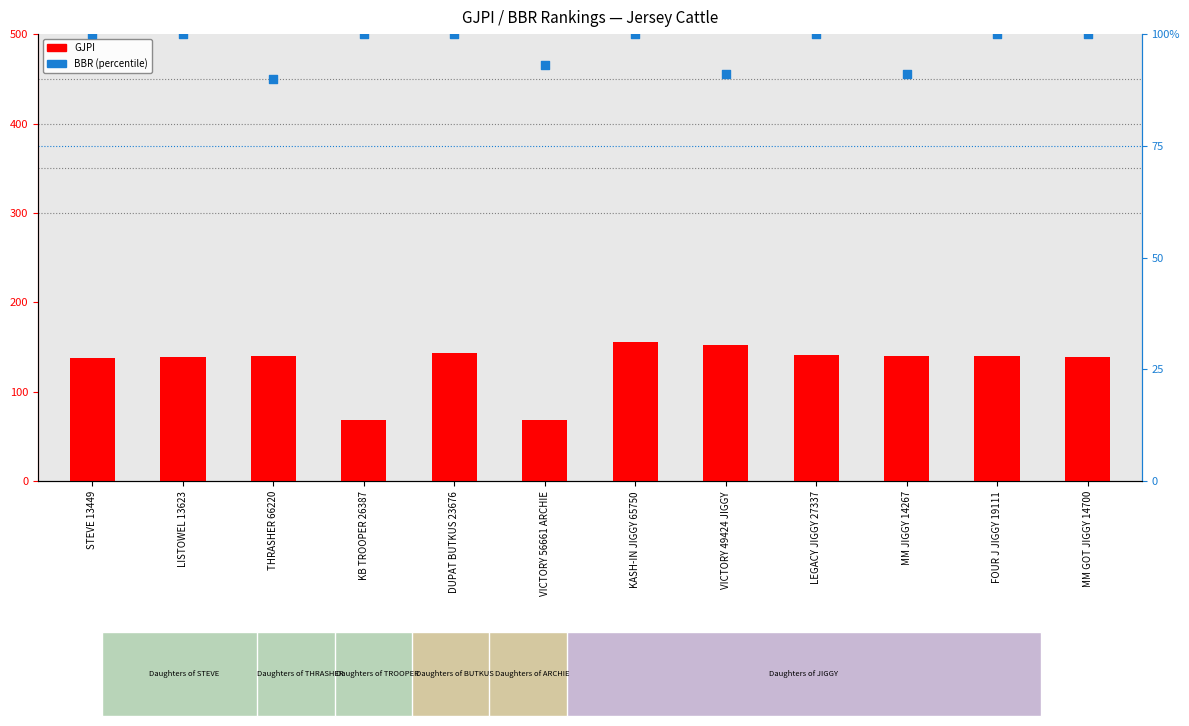

Which series has the largest Y range (max minus min)?

GJPI